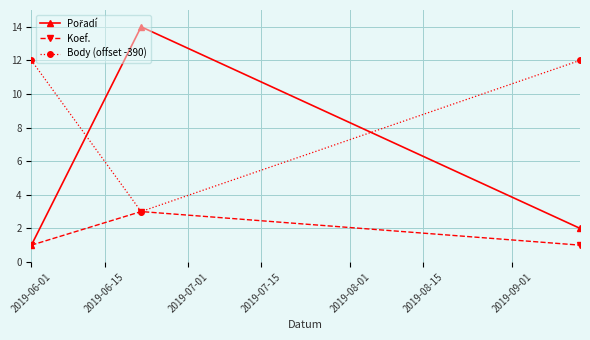

What is the maximum value shown in the chart?

14